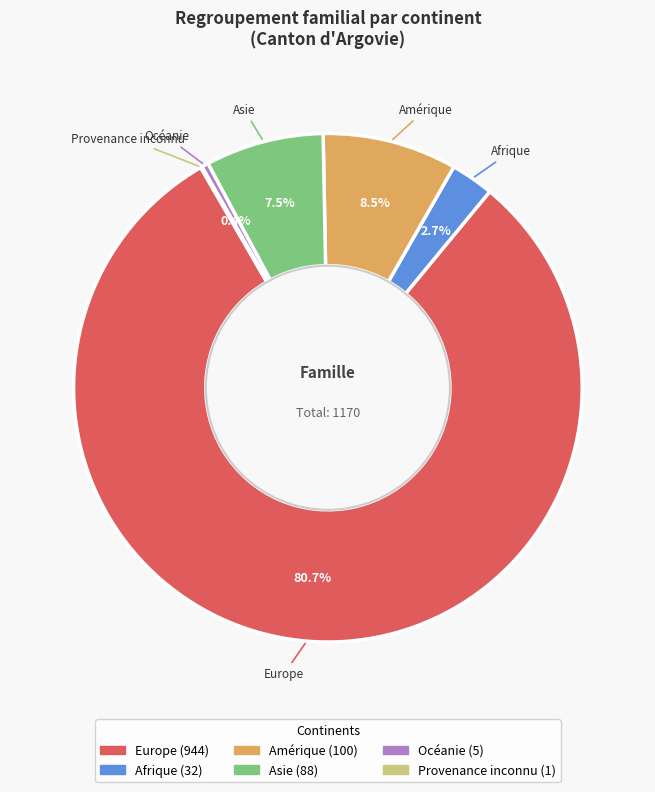

Which slice represents more than half of the pie?

Europe